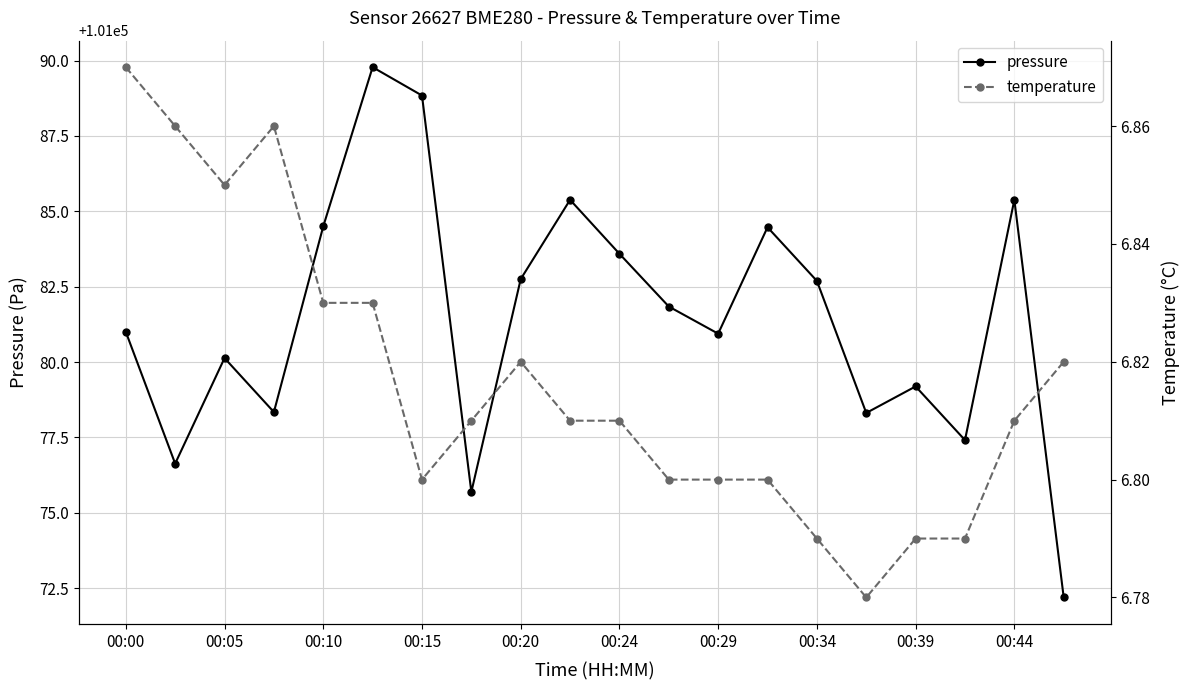

Reading left to right, transcribe all the data shown in this chart.

pressure: 101081.0	101076.6	101080.1	101078.3	101084.5	101089.8	101088.8	101075.7	101082.8	101085.4	101083.6	101081.8	101080.9	101084.5	101082.7	101078.3	101079.2	101077.4	101085.4	101072.2
temperature: 6.9	6.9	6.8	6.9	6.8	6.8	6.8	6.8	6.8	6.8	6.8	6.8	6.8	6.8	6.8	6.8	6.8	6.8	6.8	6.8